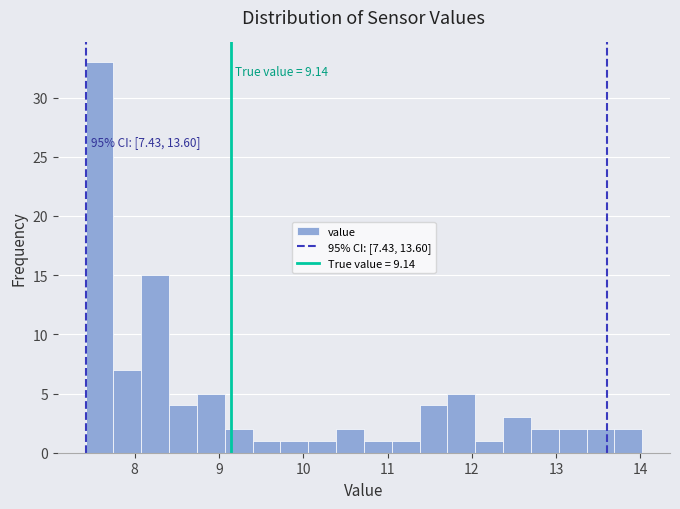

Around what value on the x-axis is the tallest bar? Give the approximate position of its centre, as read against the axis.

7.6